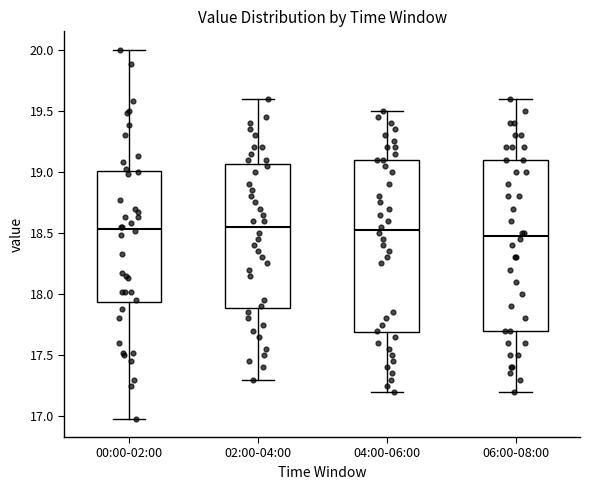

Reading left to right, read every box against the y-axis: the position of its median line, the range the box covers, and the ends of its whiskers. The values are not printed on the chart, so give them approximately, as read against the axis.

00:00-02:00: median 18.55, box 17.95 to 19.00, whiskers 17.00 to 20.00
02:00-04:00: median 18.55, box 17.90 to 19.05, whiskers 17.30 to 19.60
04:00-06:00: median 18.55, box 17.70 to 19.10, whiskers 17.20 to 19.50
06:00-08:00: median 18.50, box 17.70 to 19.10, whiskers 17.20 to 19.60